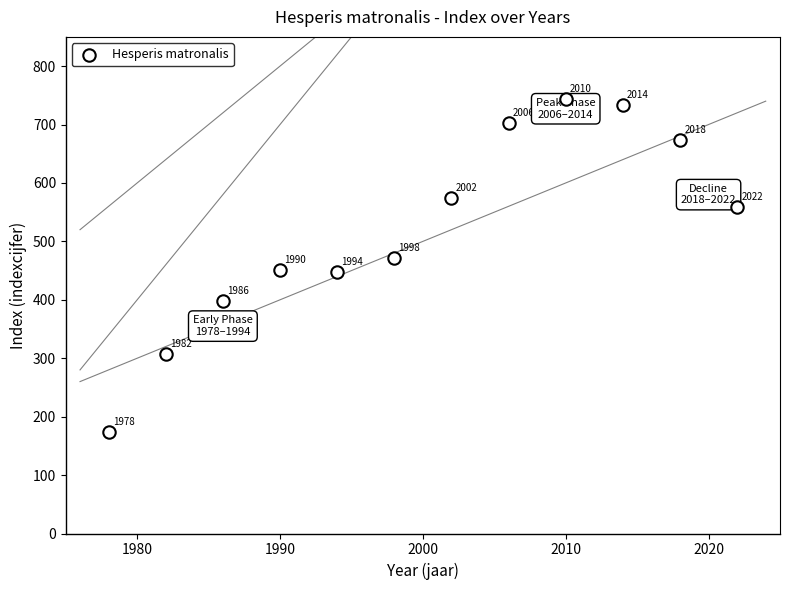

What Y value in the scatter plot is closest to 458?

451